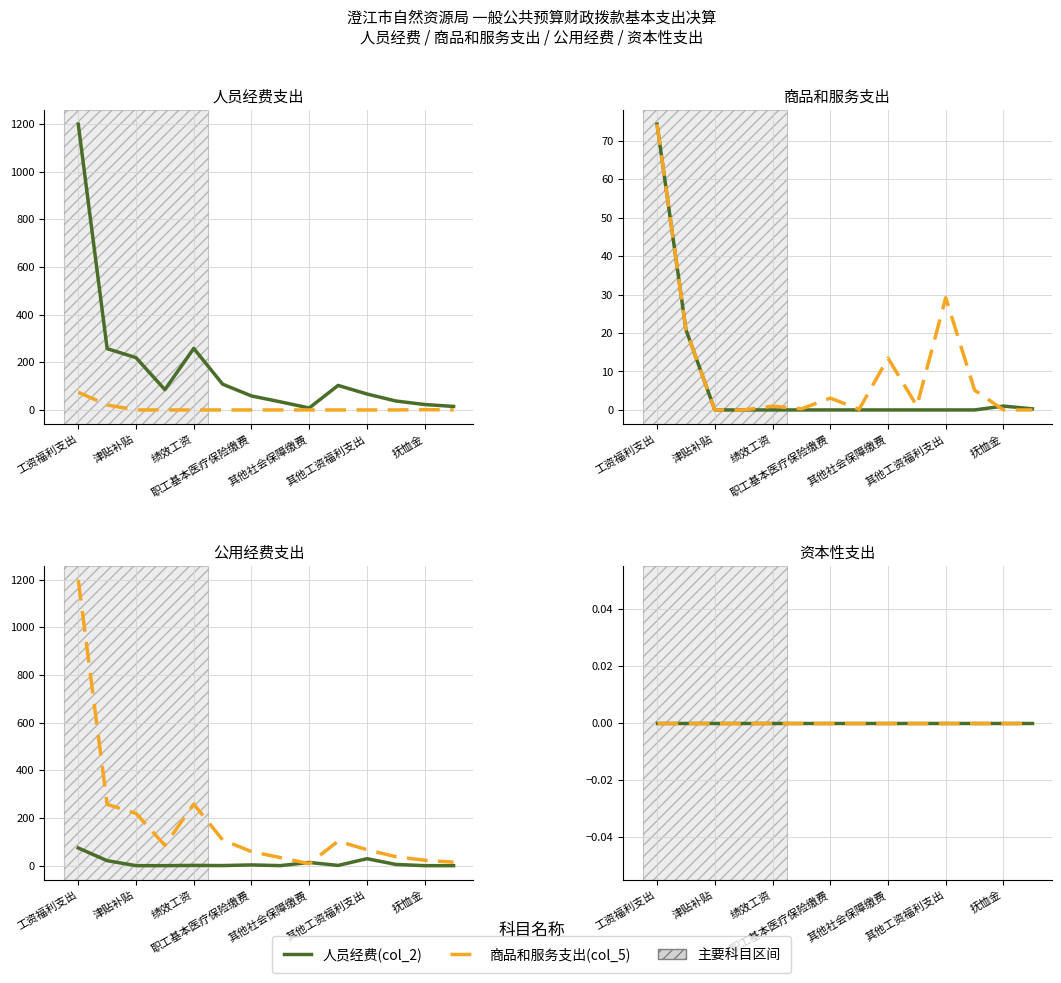

Reading right to left, transcribe all the data shown in this chart.

人员经费(col_2): 14.7	22.8	37.5	67.0	103.0	8.2	34.0	58.8	108.1	258.4	85.2	219.4	257.2	1199.2
商品和服务支出(col_5): 0.3	1.0	0.0	0.0	0.0	0.0	0.0	0.0	0.0	0.0	0.0	0.0	20.9	74.2
公用经费(col_6): 0.0	0.0	5.1	29.2	1.0	13.5	0.2	3.1	0.3	1.0	0.0	0.0	20.9	74.2
资本性支出(col_8): 0.0	0.0	0.0	0.0	0.0	0.0	0.0	0.0	0.0	0.0	0.0	0.0	0.0	0.0